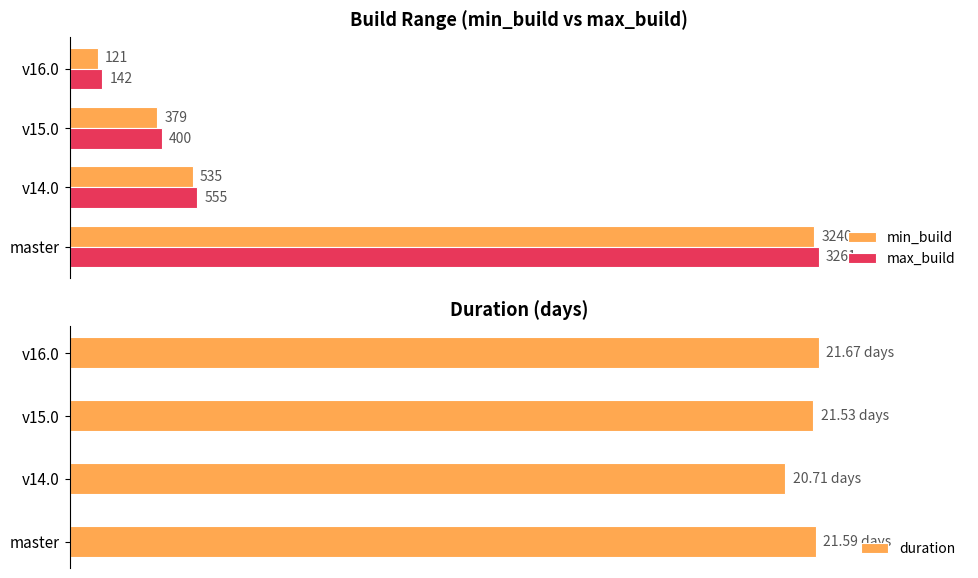

Does the chart contain stacked bars?

No